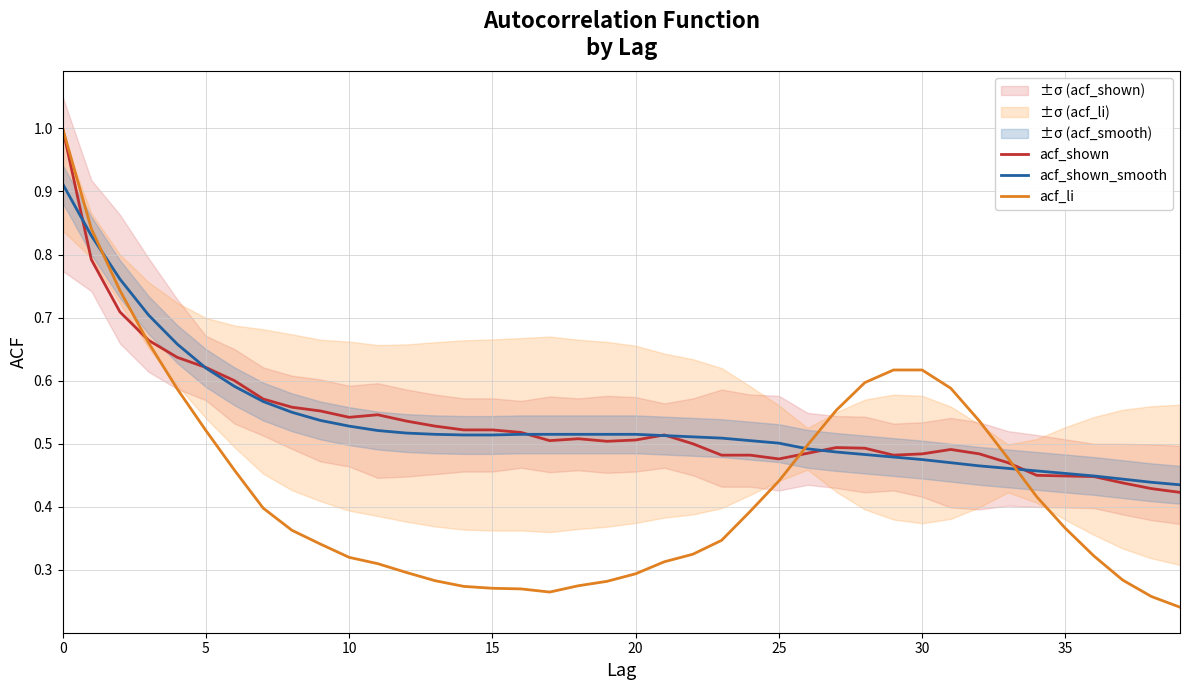

Count the number of categories in the chart.

40